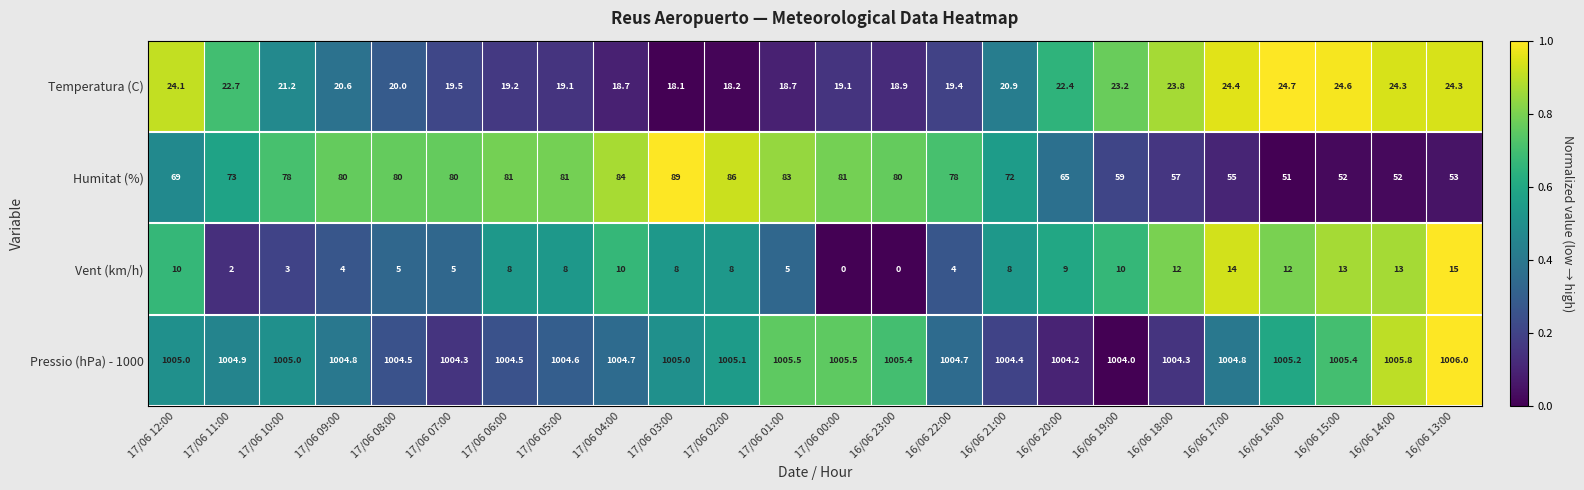

What is the difference between the Humitat (%) values at 16/06 19:00 and 17/06 05:00?

22.0